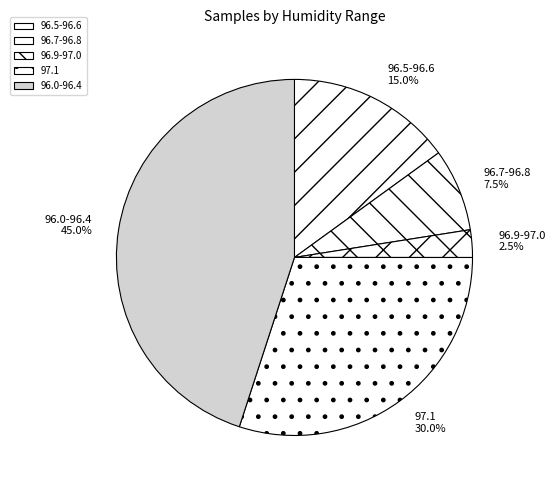

Rank the categories by value from lowest to highest.

96.9-97.0, 96.7-96.8, 96.5-96.6, 97.1, 96.0-96.4